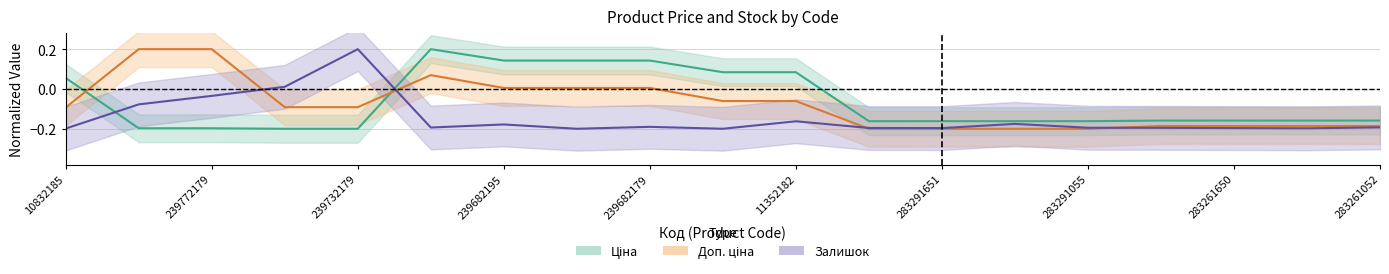

True or false: Доп. ціна has a value of -0.2 at 283261650.

True